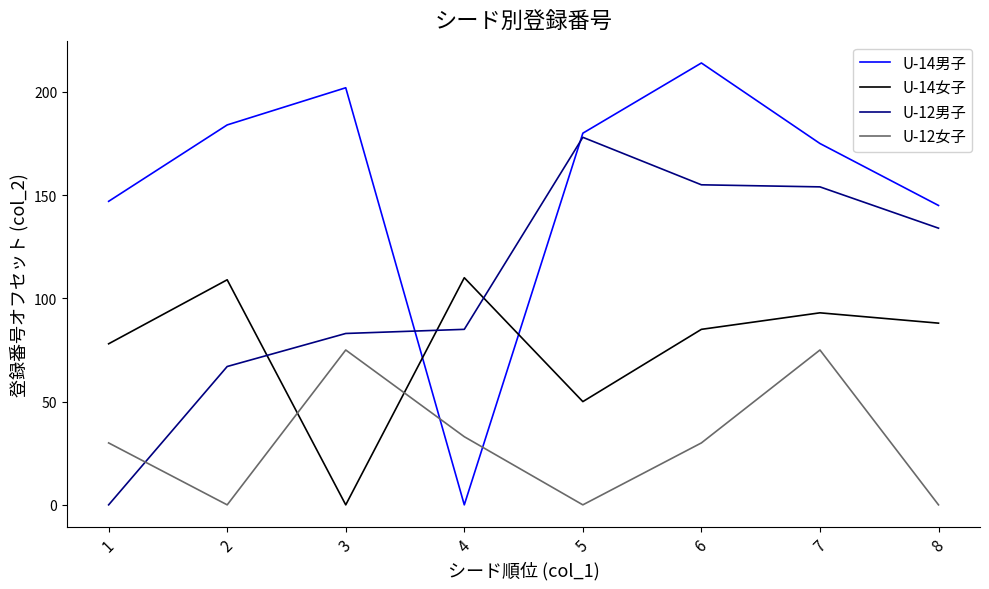

At which label does U-12男子 first exceed 134?

5